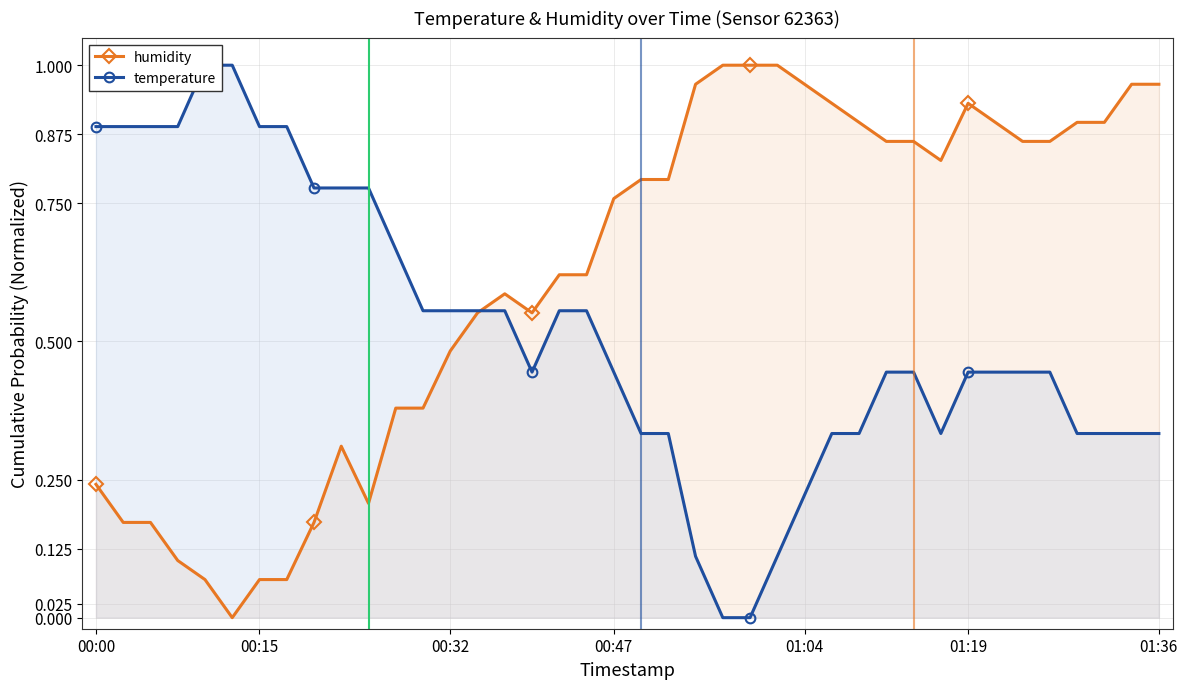

In humidity, how many points are lower than both neighbors (excluding endpoints)?

4